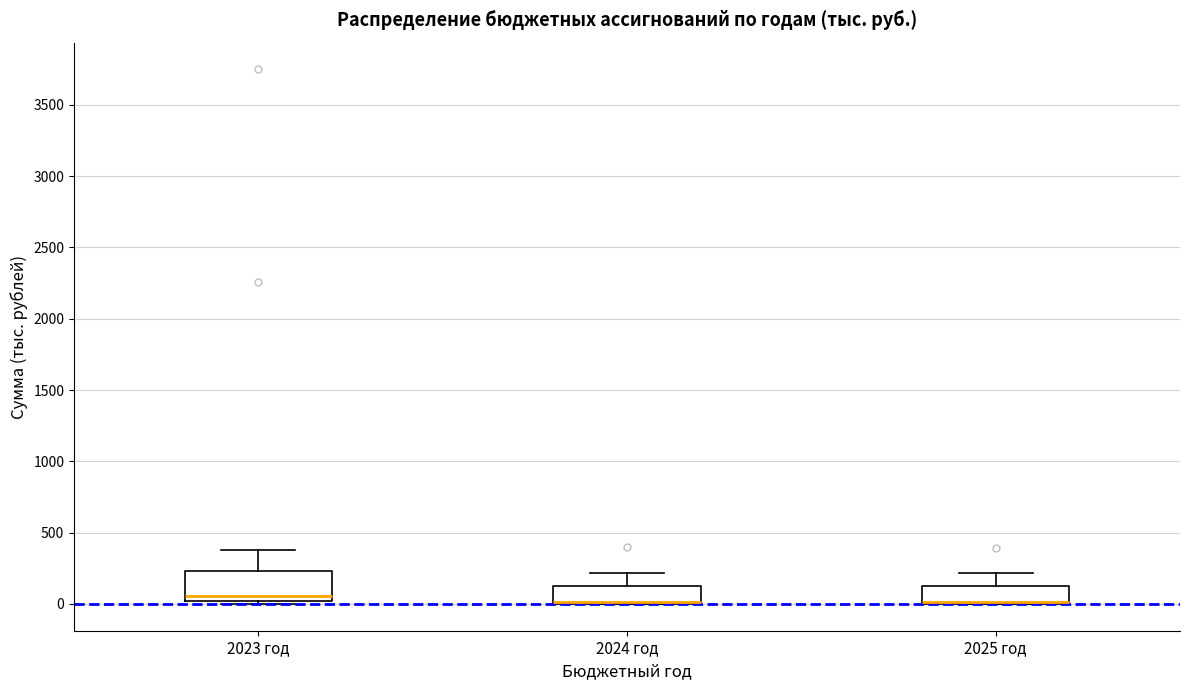

Reading left to right, read every box against the y-axis: the position of its median line, the range the box covers, and the ends of its whiskers. The values are not printed on the chart, so give them approximately, as read against the axis.

2023 год: median 50, box 0 to 250, whiskers 0 (just below the box's lower edge) to 400
2024 год: median 0 (drawn on the box's lower edge), box 0 to 100, whiskers 0 to 200
2025 год: median 0 (drawn on the box's lower edge), box 0 to 100, whiskers 0 to 200